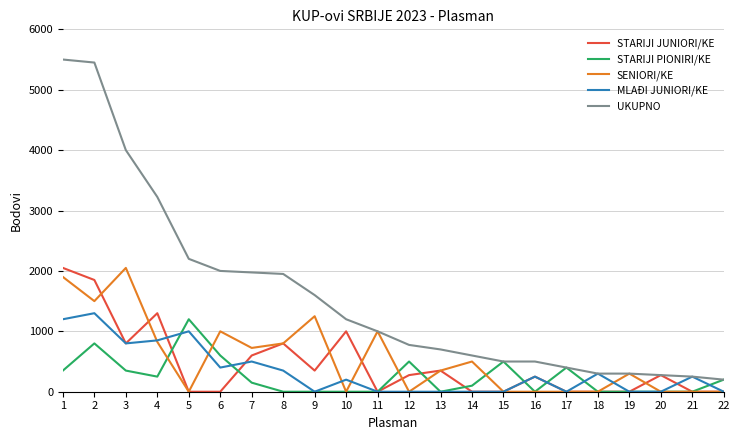

What is the difference between the maximum and minimum values in the STARIJI JUNIORI/KE series?

2050